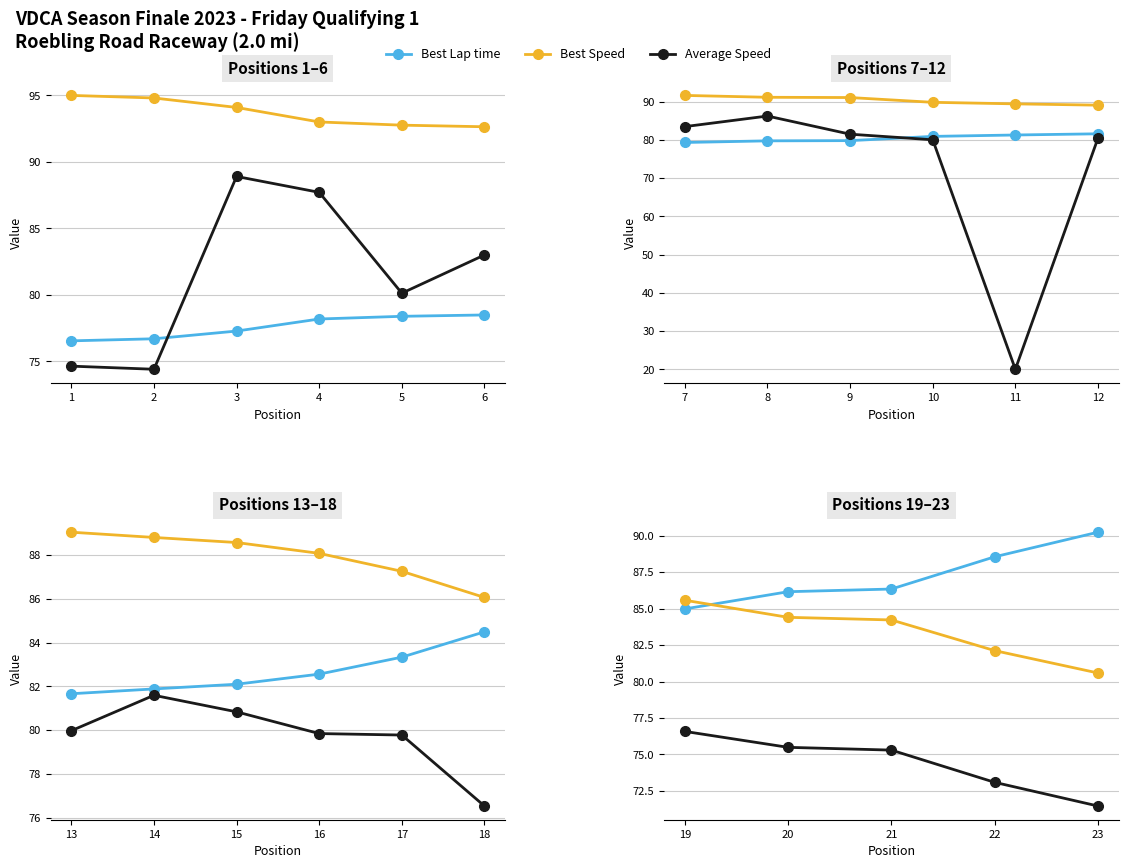

Between 20 and 22, which series saw the biggest shift?

Average Speed